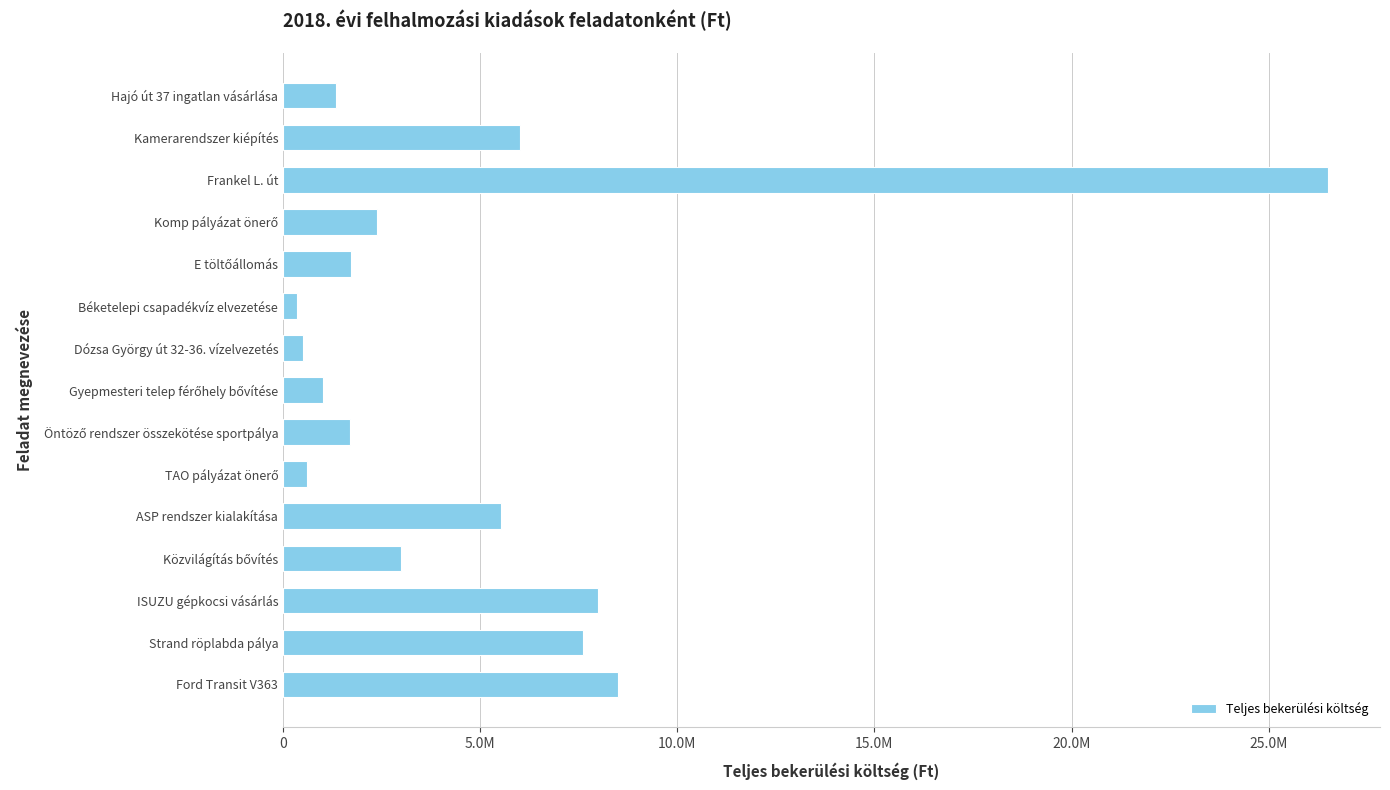

Which category has the highest value across all series?

Frankel L. út